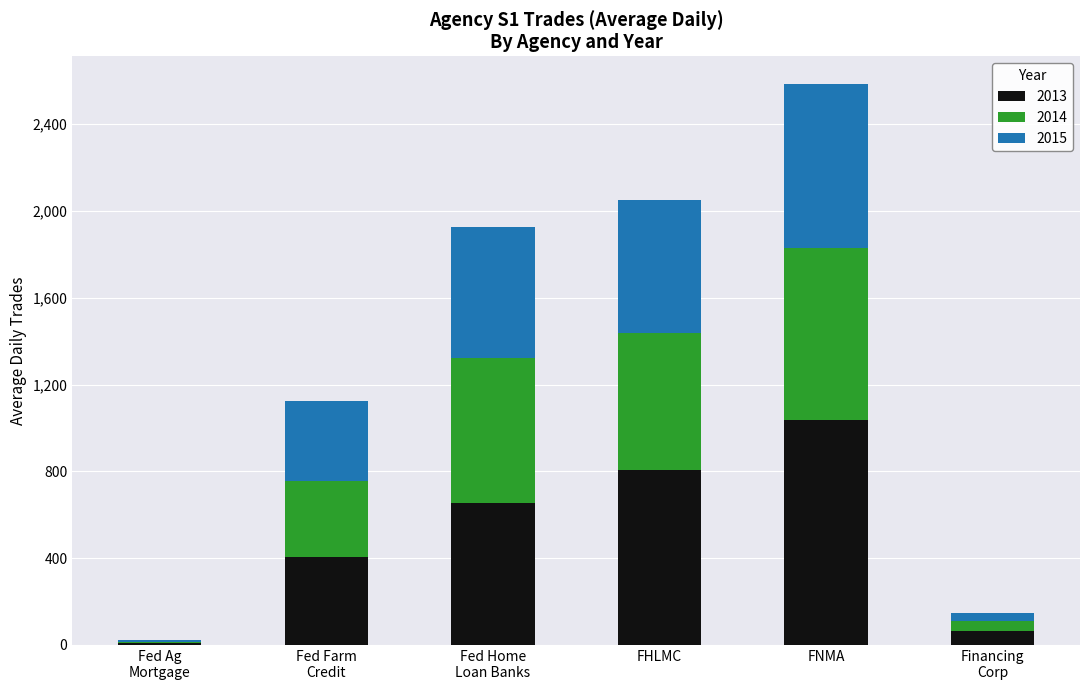

Is it true that 2013 equals 1037.0 at FNMA?

True